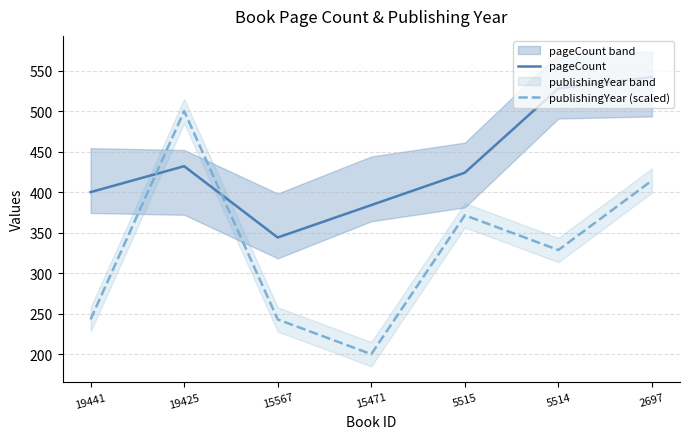

True or false: publishingYear (scaled) has a value of 200.0 at 15471.

True